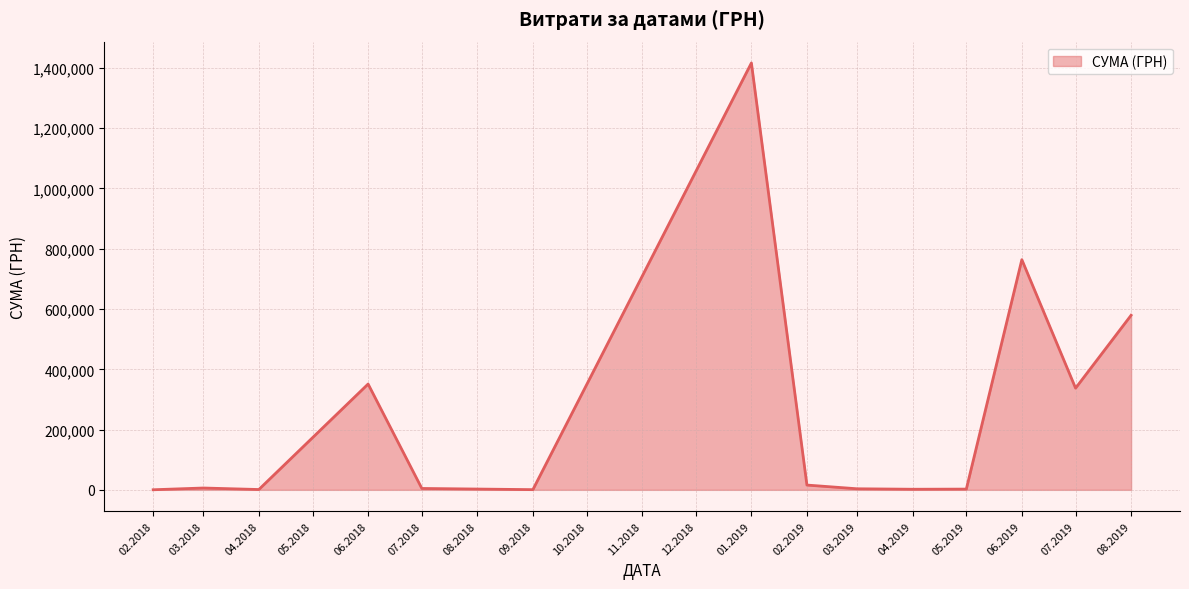

How many series are shown in this chart?

1